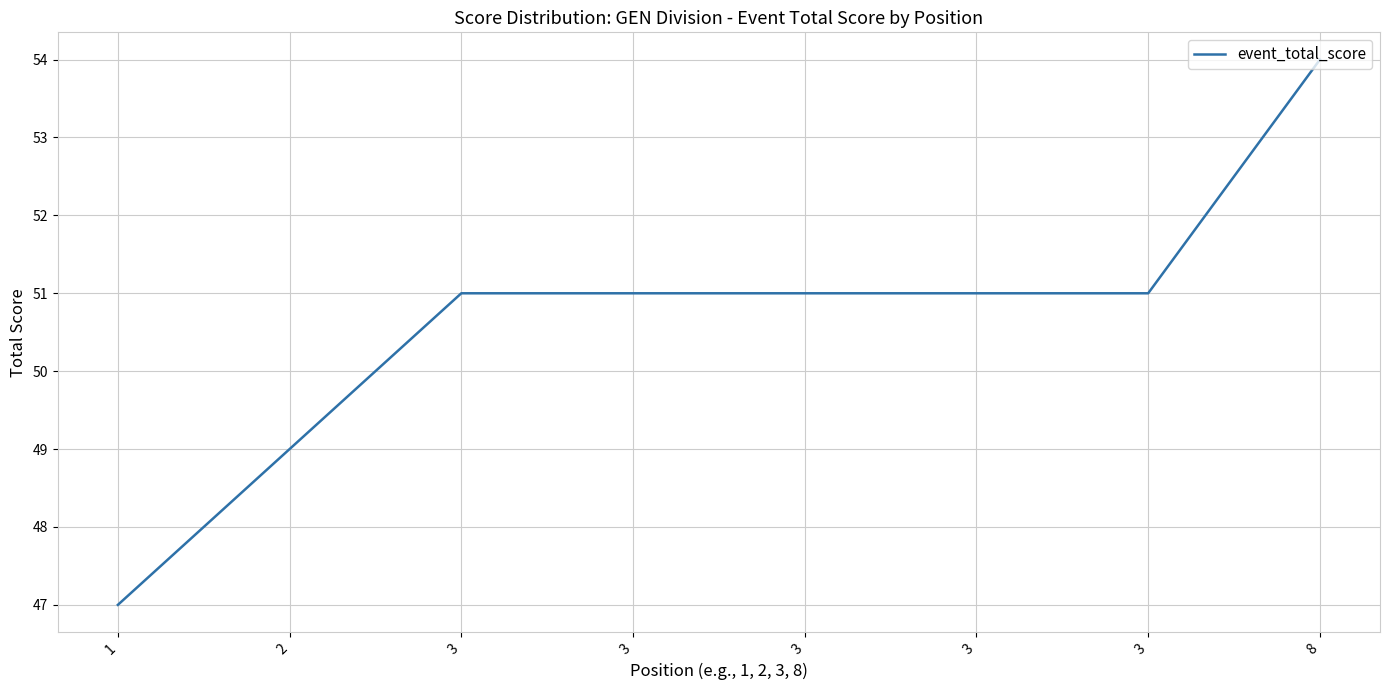

Rank the categories by value from highest to lowest.

8, 3, 3, 3, 3, 3, 2, 1